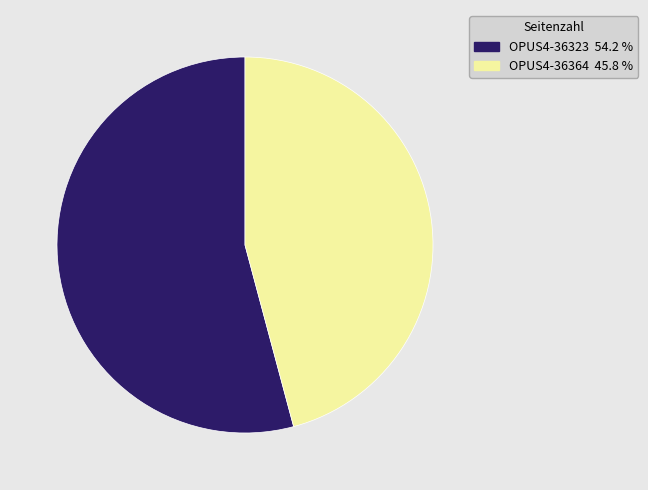

Which has a higher value, OPUS4-36364 or OPUS4-36323?

OPUS4-36323